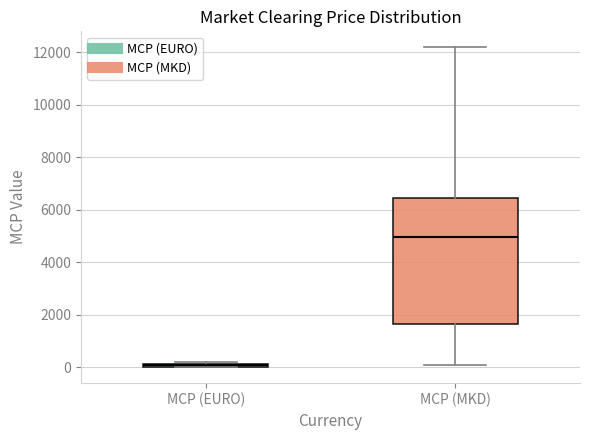

Which box is the tallest, from its lower edge to its upper edge?

MCP (MKD)